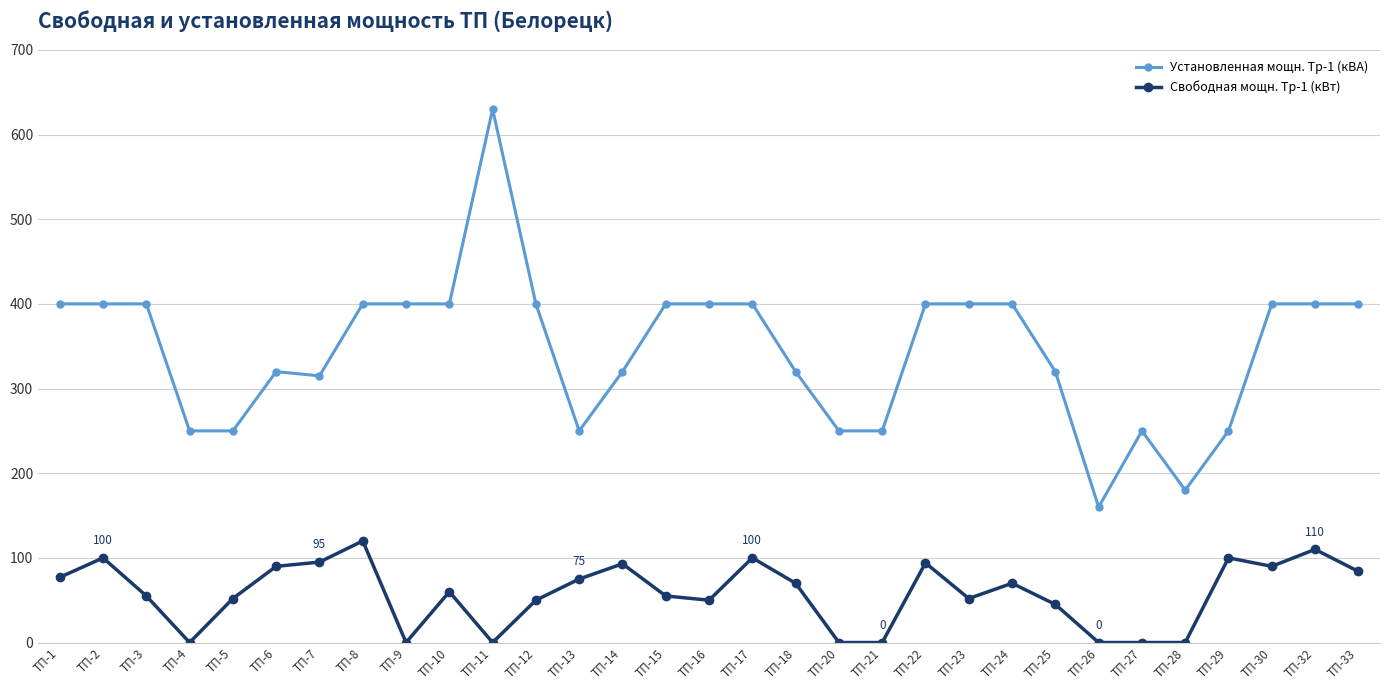

True or false: Свободная мощн. Тр-1 (кВт) has more than 2 interior local peaks.

True